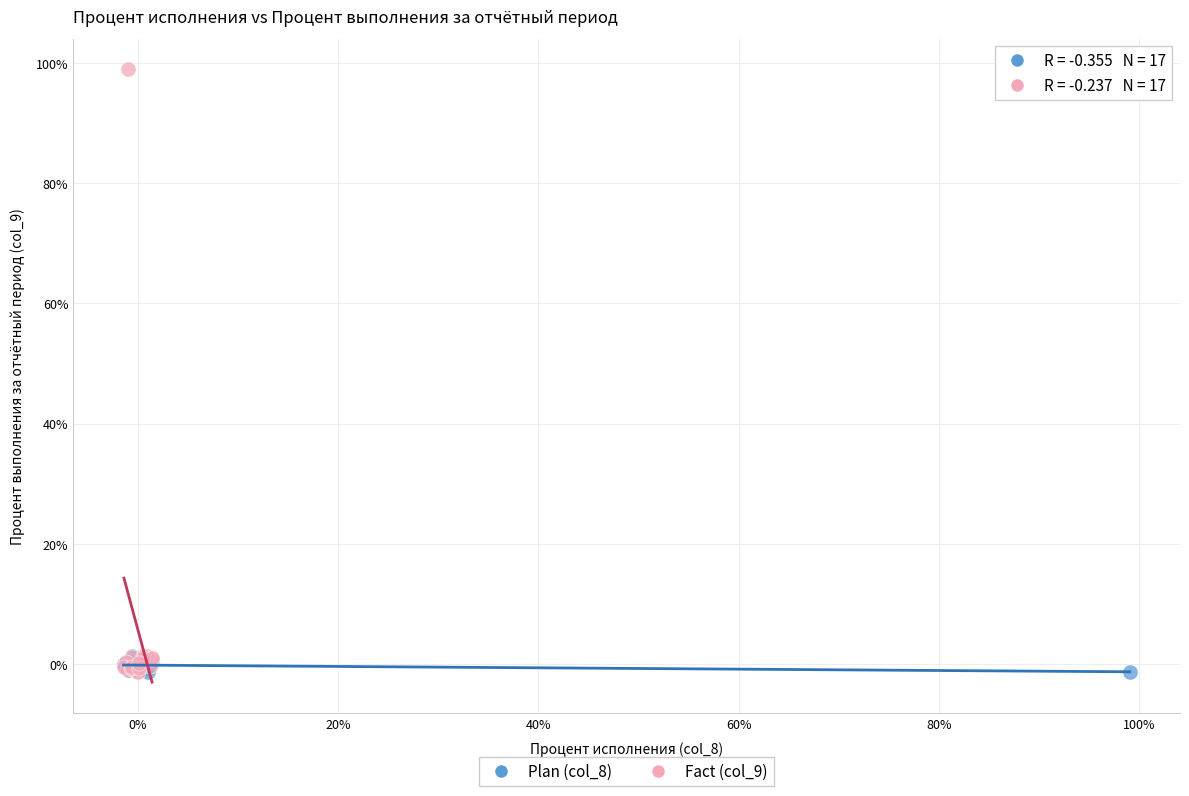

Which series has the largest Y range (max minus min)?

Fact (col_9)